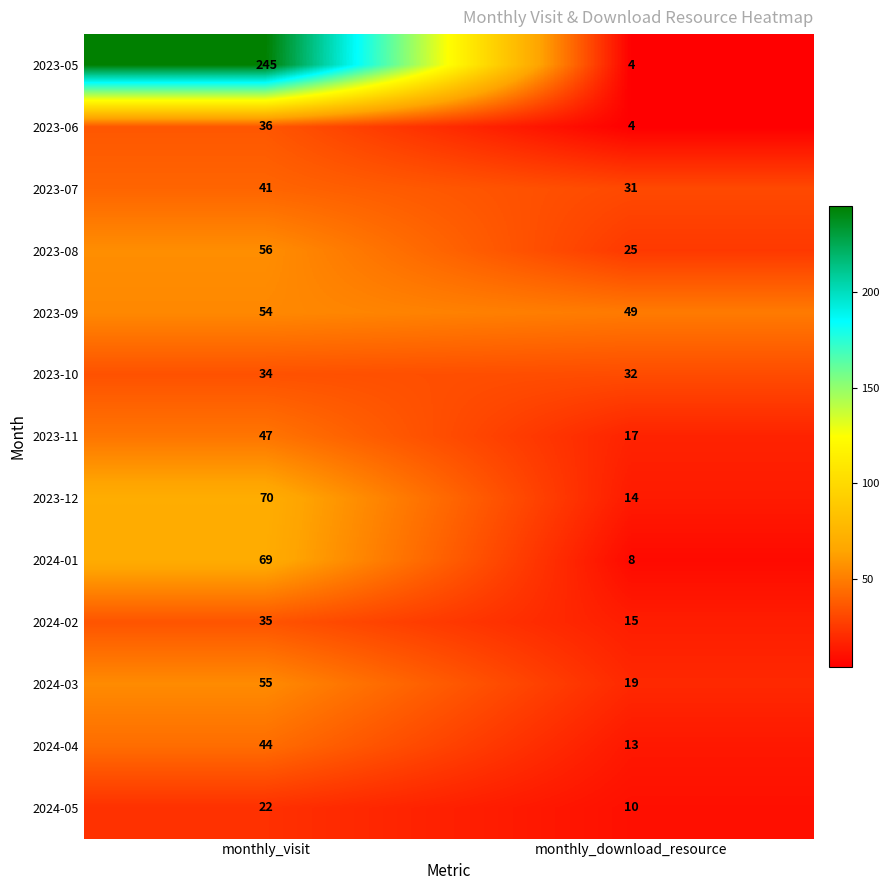

List the series in order of their peak value, lowest first.

2024-05, 2023-10, 2024-02, 2023-06, 2023-07, 2024-04, 2023-11, 2023-09, 2024-03, 2023-08, 2024-01, 2023-12, 2023-05